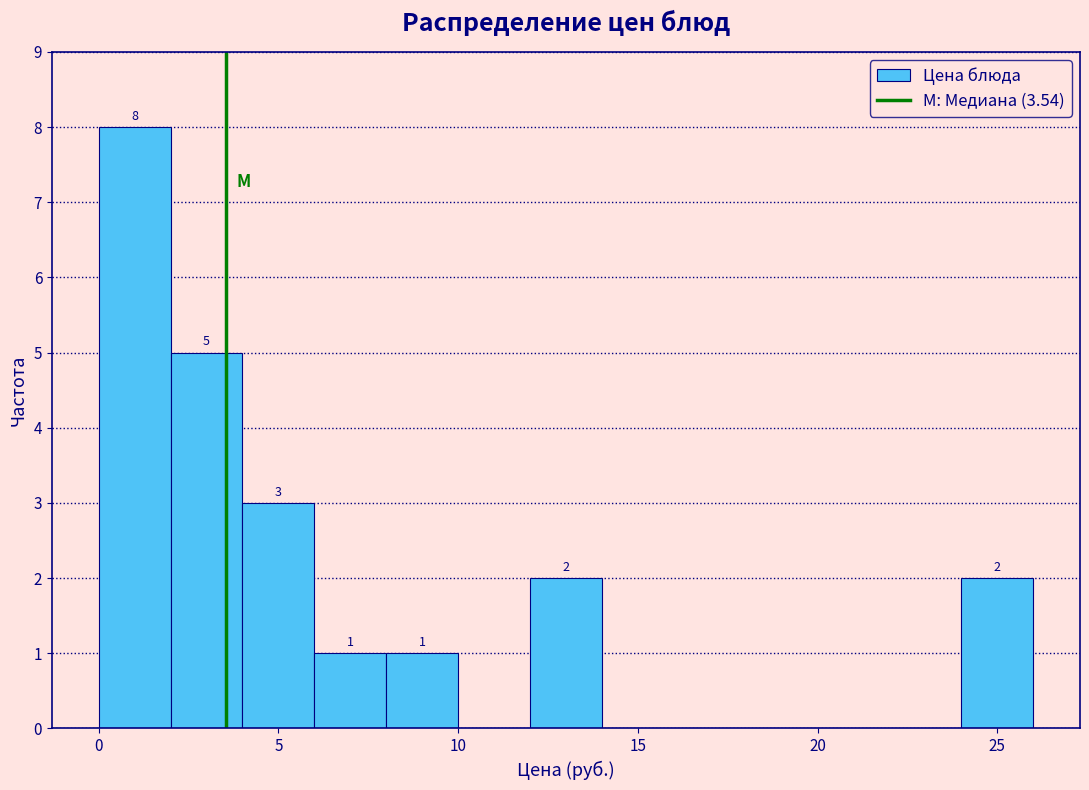

Which range on the x-axis has the tallest bar?

0 to 2